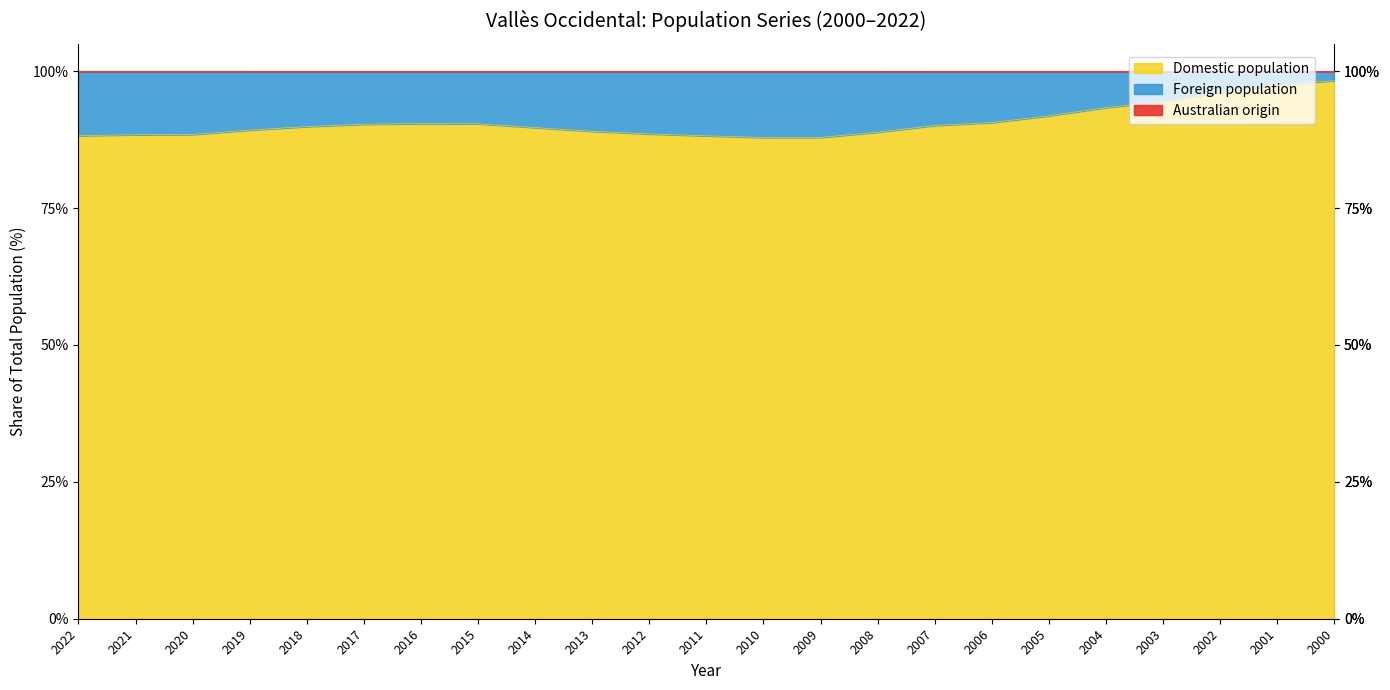

At which category is the sum across all series the highest?

2000